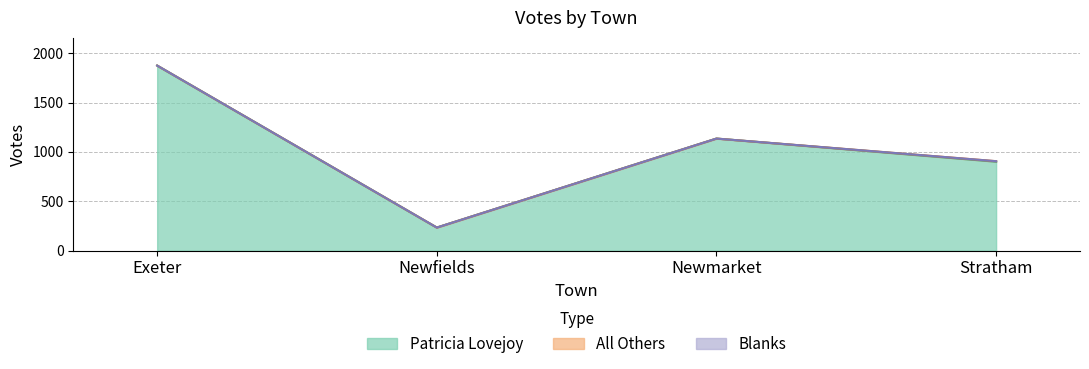

What is the value of the Patricia Lovejoy point at the 3rd from the left?

1135